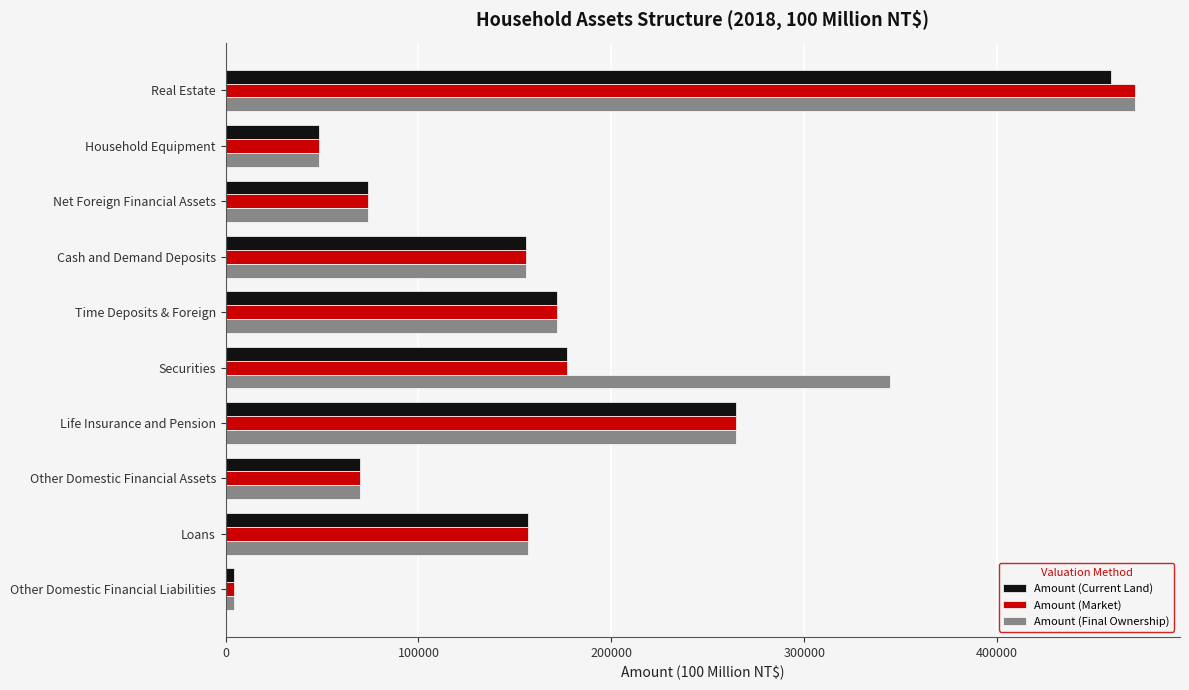

Between Cash and Demand Deposits and Securities, which series saw the biggest shift?

Amount (Final Ownership)